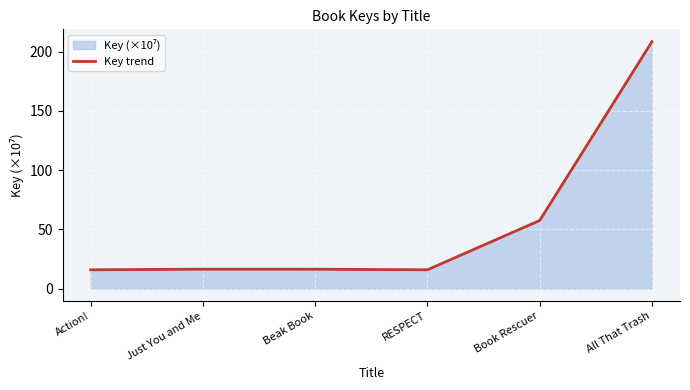

What is the label of the 1st point from the right?

All That Trash